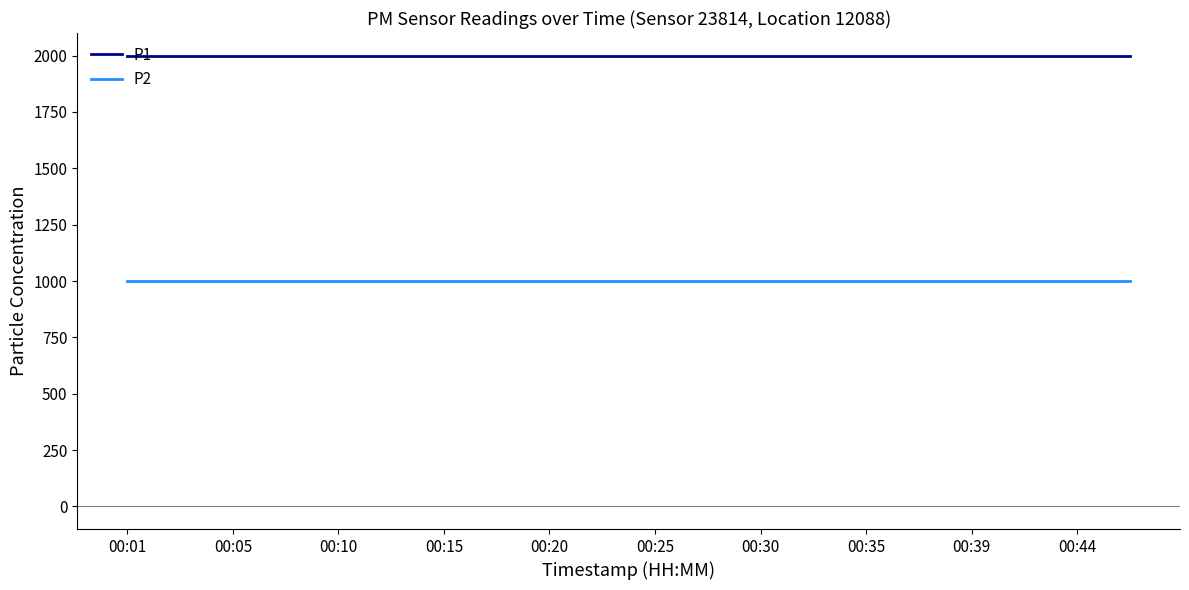

What is the maximum value shown in the chart?

1999.9